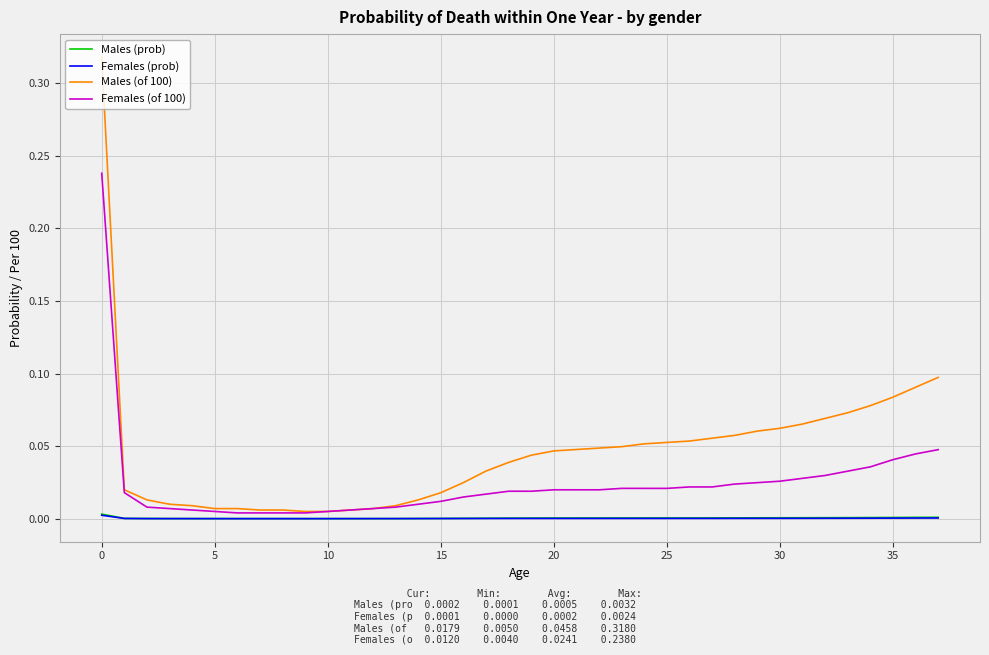

How many lines are shown in the chart?

4